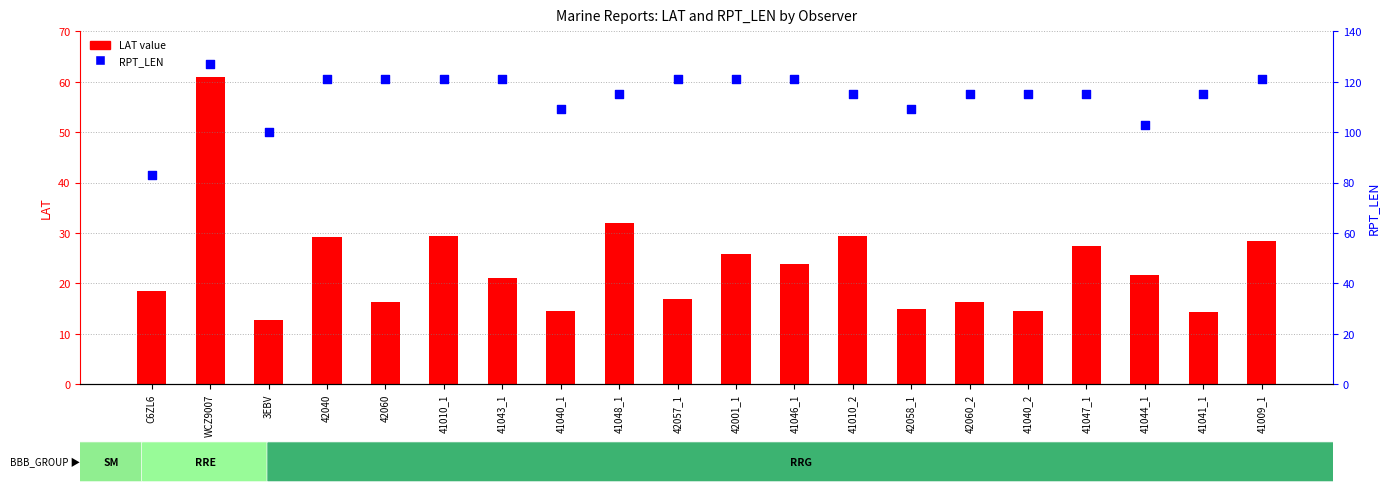

Which series has the largest Y range (max minus min)?

LAT value